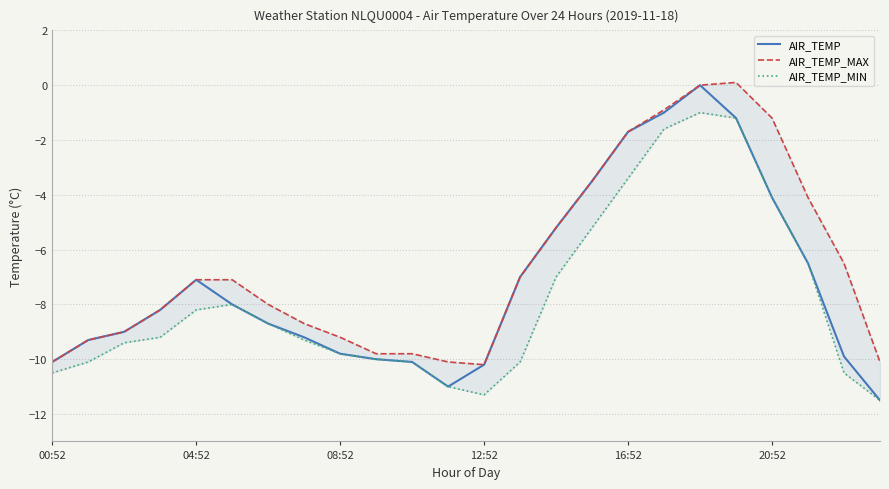

How many lines are shown in the chart?

3